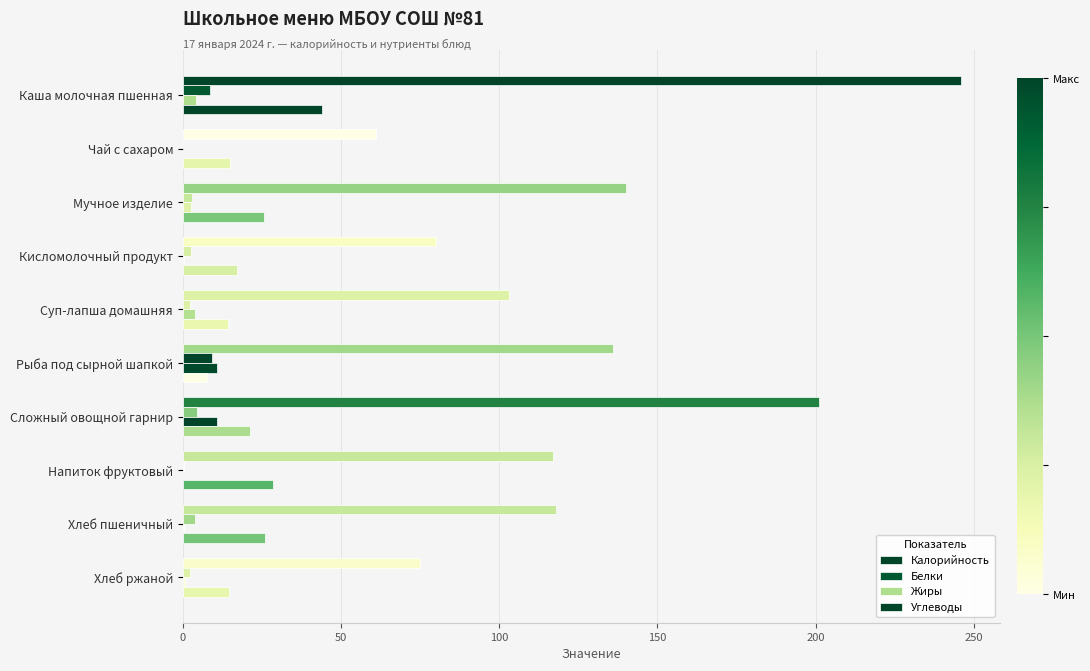

What is the sum of all Калорийность values?

1277.0